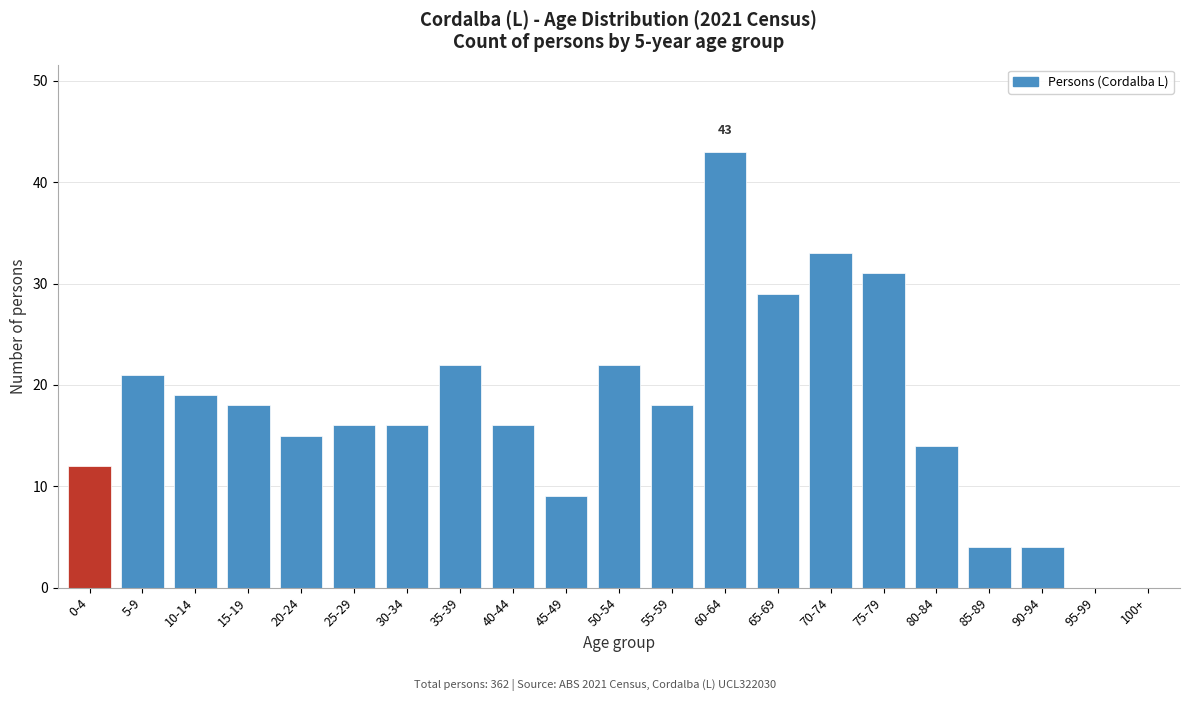

Reading left to right, extract all data points from this chart.

0-4=12	5-9=21	10-14=19	15-19=18	20-24=15	25-29=16	30-34=16	35-39=22	40-44=16	45-49=9	50-54=22	55-59=18	60-64=43	65-69=29	70-74=33	75-79=31	80-84=14	85-89=4	90-94=4	95-99=0	100+=0